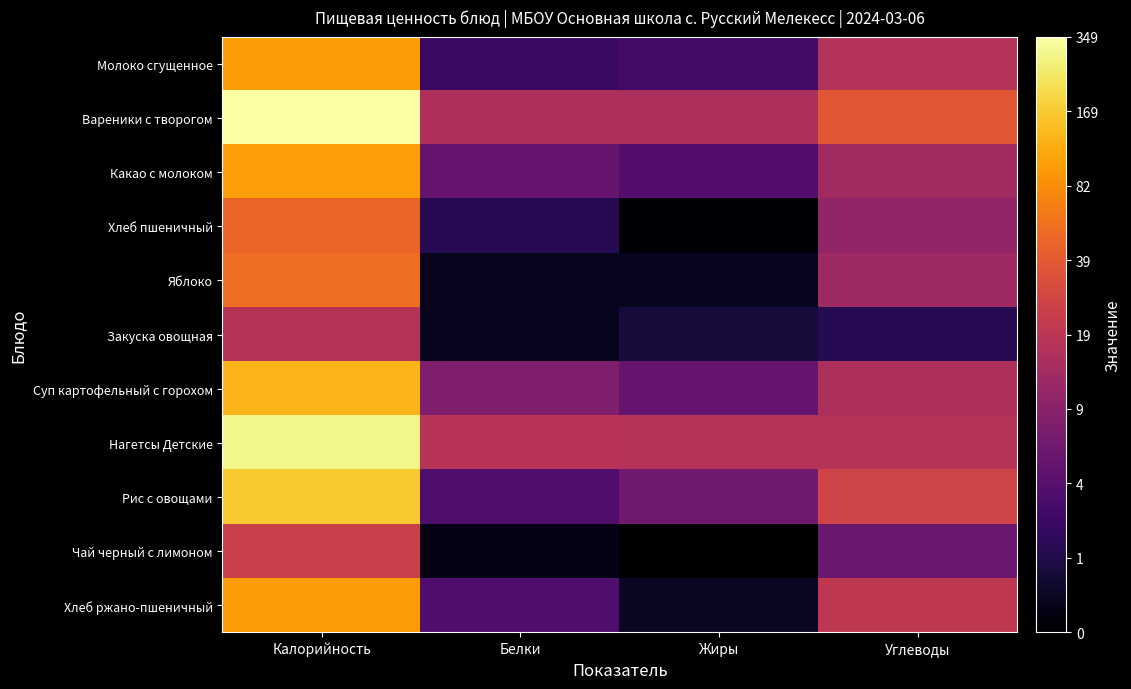

Reading left to right, transcribe all the data shown in this chart.

Молоко сгущенное: Калорийность=4.6	Белки=1.2	Жиры=1.3	Углеводы=2.9
Вареники с творогом: Калорийность=5.9	Белки=2.8	Жиры=2.8	Углеводы=3.7
Какао с молоком: Калорийность=4.6	Белки=1.7	Жиры=1.5	Углеводы=2.6
Хлеб пшеничный: Калорийность=3.9	Белки=0.9	Жиры=0.2	Углеводы=2.4
Яблоко: Калорийность=4.0	Белки=0.4	Жиры=0.4	Углеводы=2.5
Закуска овощная: Калорийность=2.9	Белки=0.4	Жиры=0.7	Углеводы=0.9
Суп картофельный с горохом: Калорийность=4.9	Белки=2.1	Жиры=1.7	Углеводы=2.8
Нагетсы Детские: Калорийность=5.7	Белки=2.9	Жиры=2.9	Углеводы=2.9
Рис с овощами: Калорийность=5.1	Белки=1.4	Жиры=1.9	Углеводы=3.3
Чай черный с лимоном: Калорийность=3.2	Белки=0.3	Жиры=0.1	Углеводы=1.8
Хлеб ржано-пшеничный: Калорийность=4.6	Белки=1.5	Жиры=0.5	Углеводы=3.0